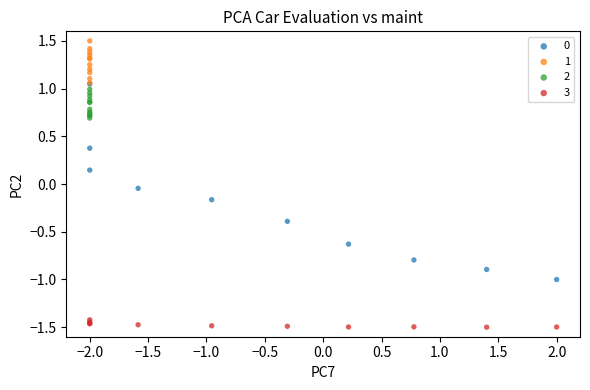

Which series contains the highest Y value?

1